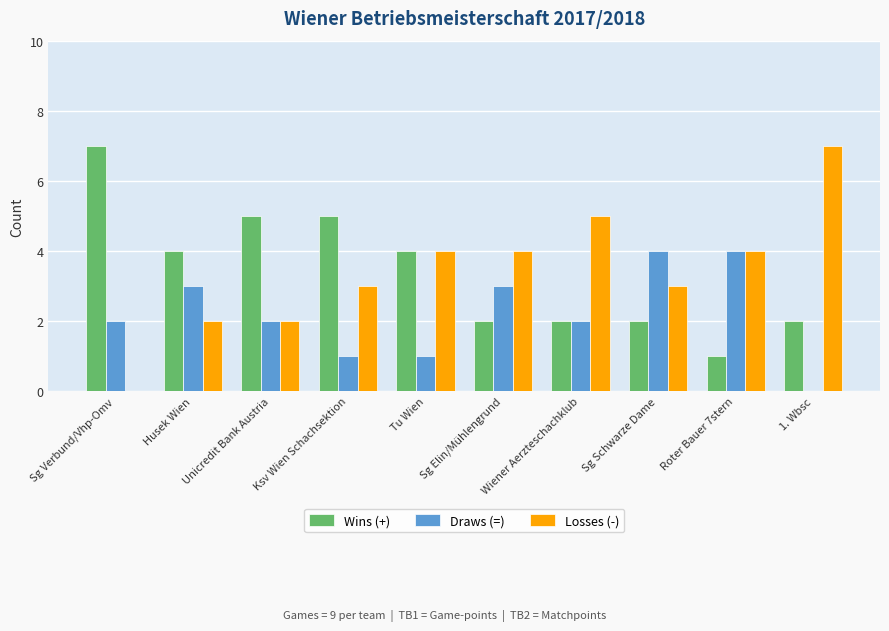

What is the highest value of the Losses (-) series?

7